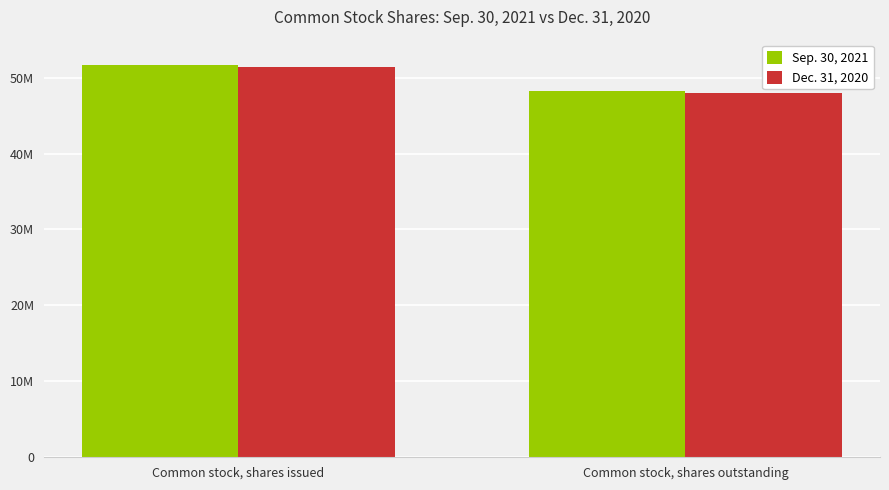

List the series in order of their peak value, highest first.

Sep. 30, 2021, Dec. 31, 2020